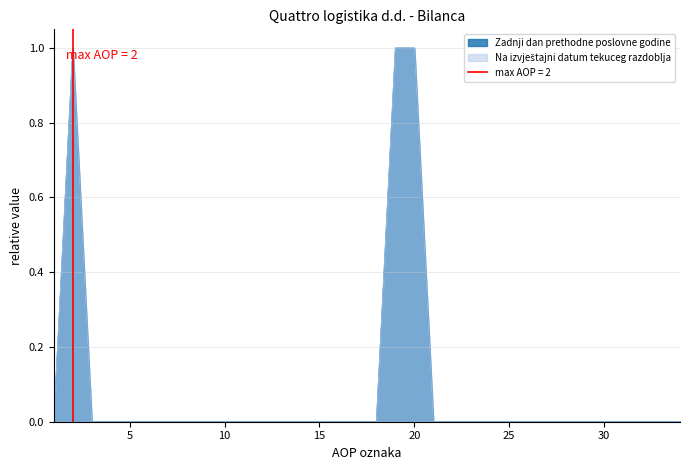

At how many categories does at least one series exceed 0?

5